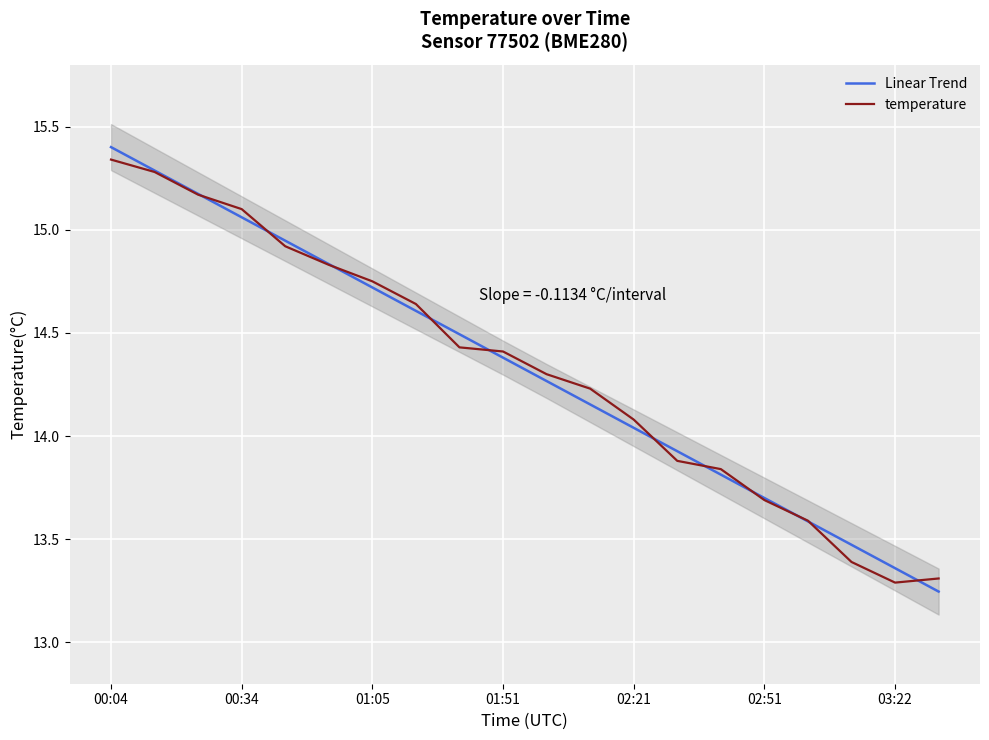

What is the difference between the second highest and second lowest values in the Linear Trend series?

1.9